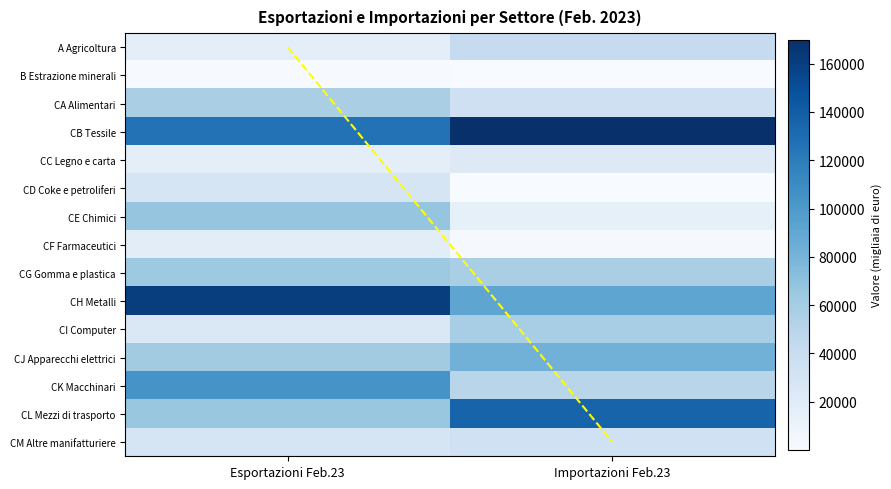

Is the value of CA Alimentari at Importazioni Feb.23 greater than the value of CM Altre manifatturiere at Esportazioni Feb.23?

Yes